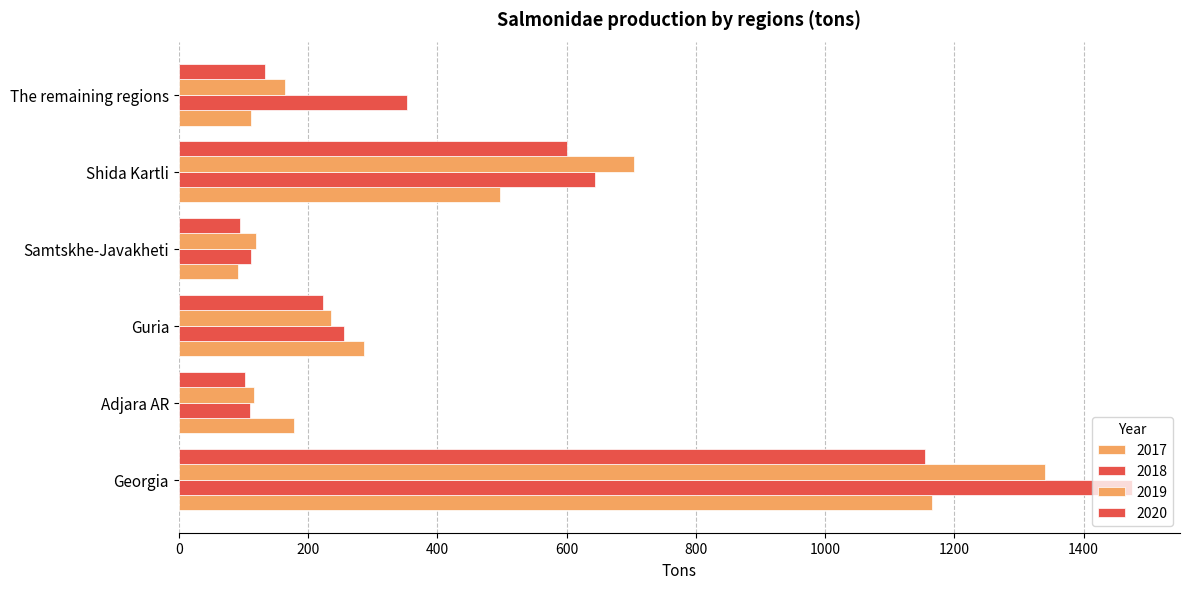

How many data points in 2018 are above 353?

3